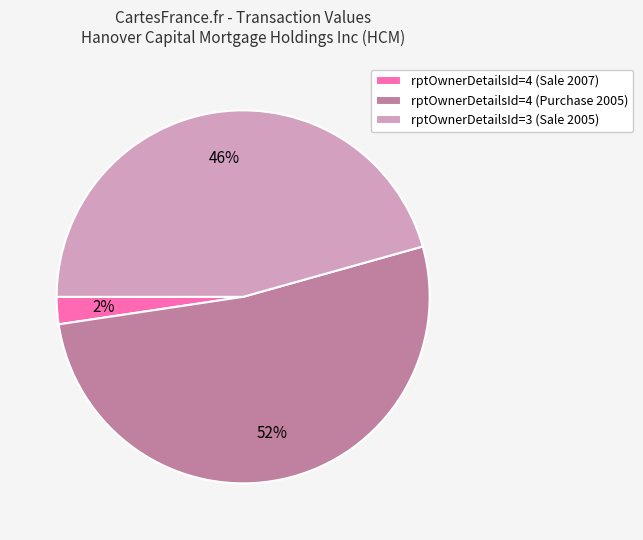

To the nearest percent, what portion does rptOwnerDetailsId=4 (Purchase 2005) represent?

52%